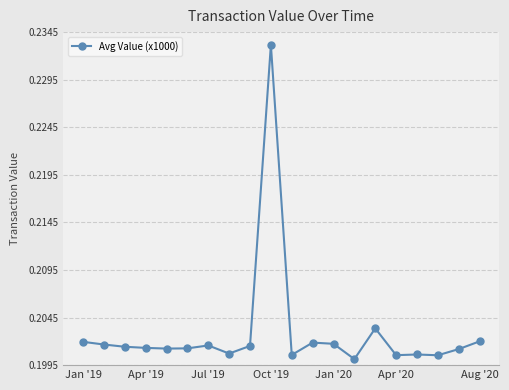

How many values are between 0 and 1?

20